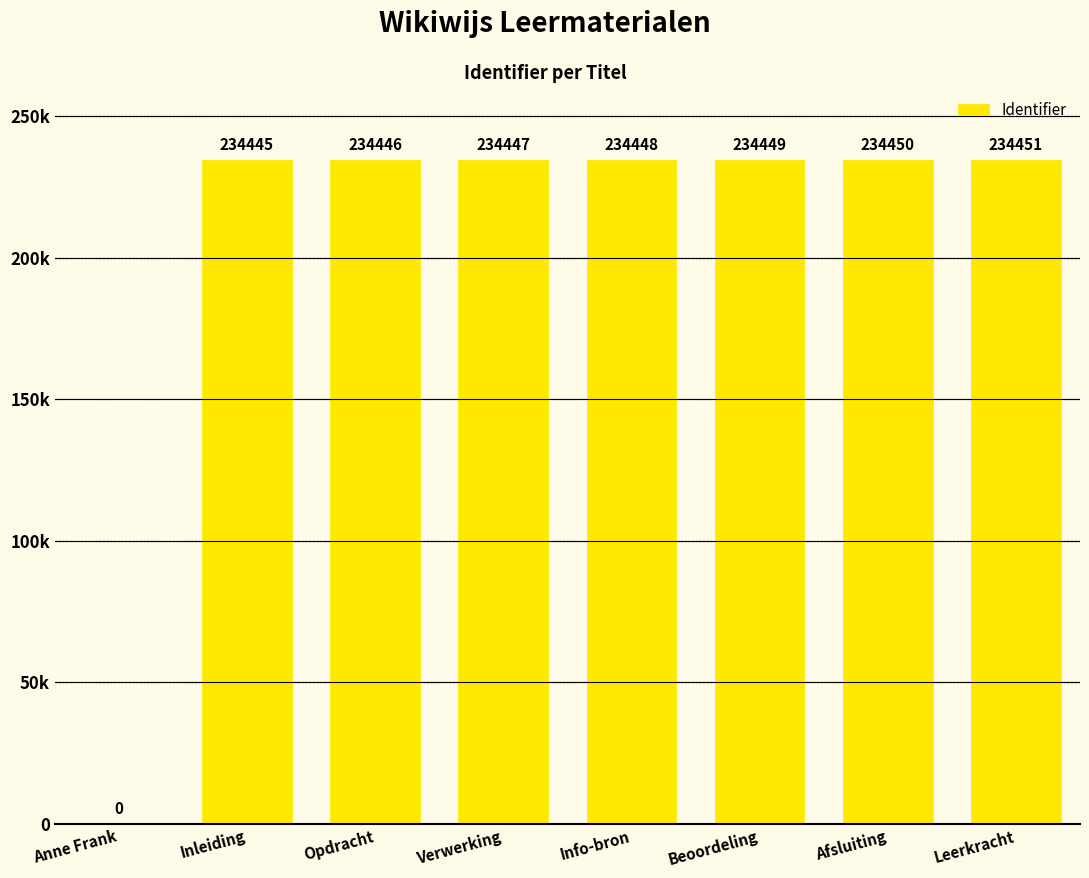

Are the bars horizontal?

No